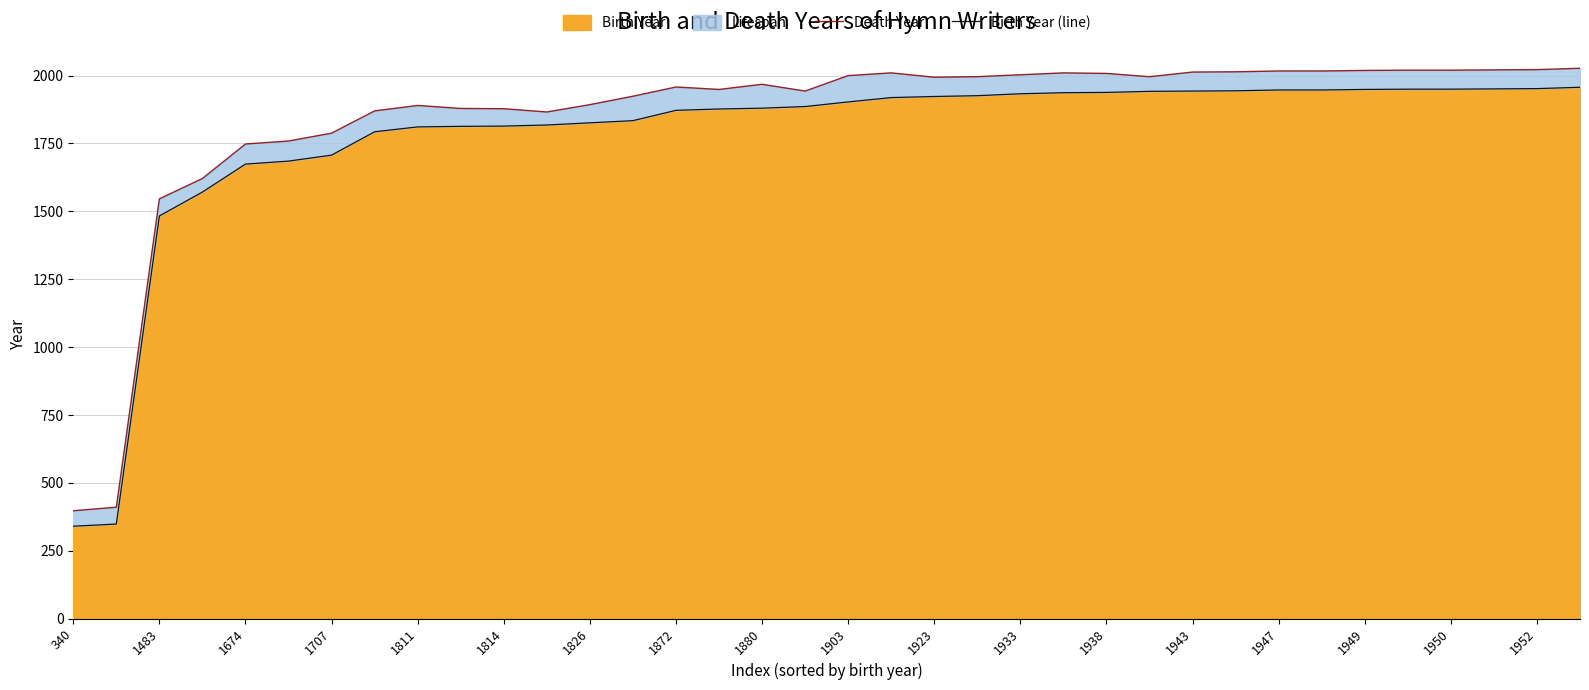

The value of Birth Year at 1826 is 1826. True or false?

True